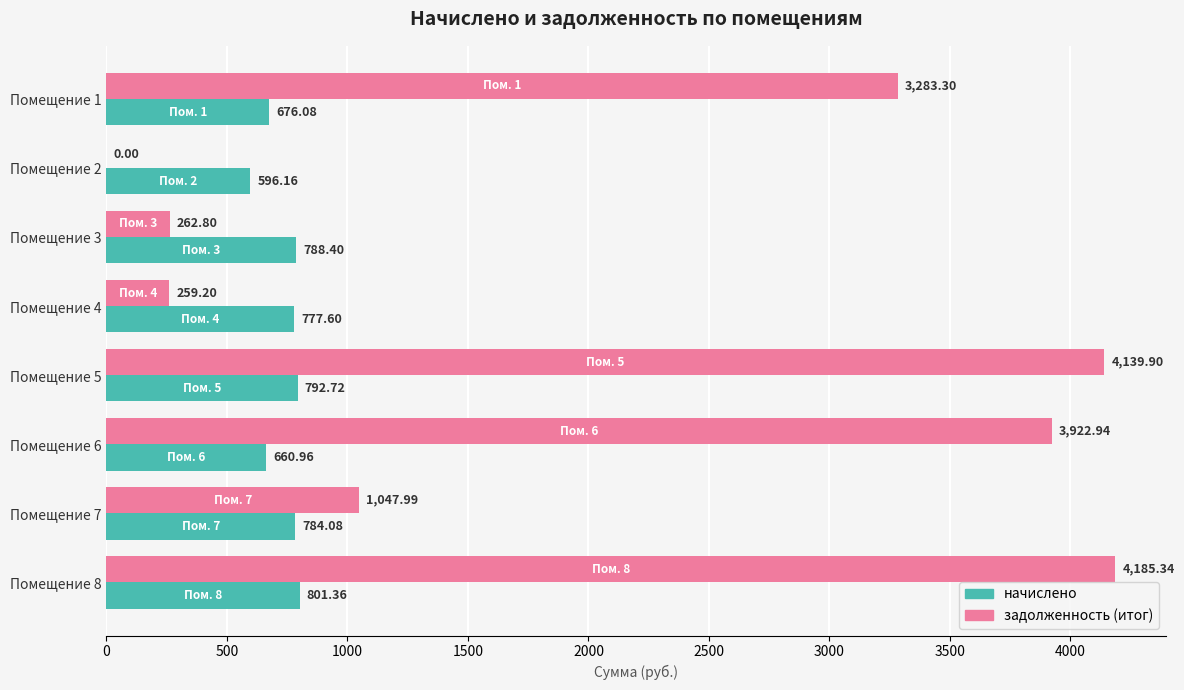

What is the total value across all series at Помещение 6?

4583.9